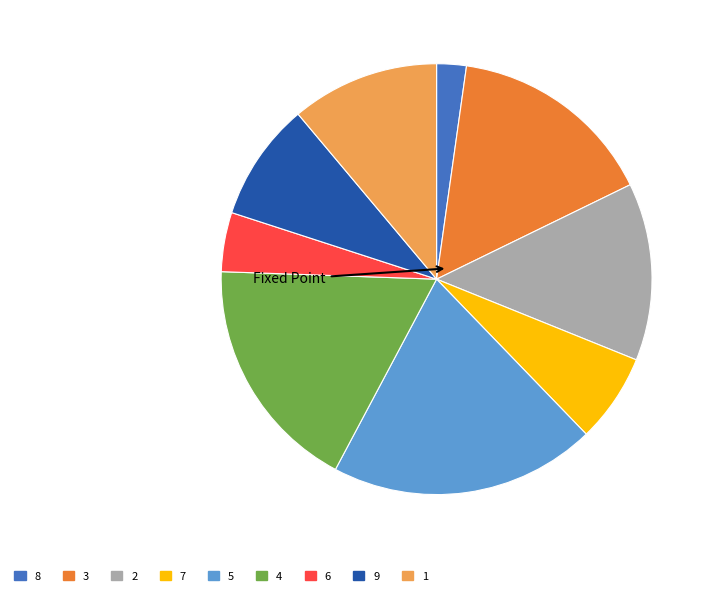

Rank the categories by value from lowest to highest.

8, 6, 7, 9, 1, 2, 3, 4, 5